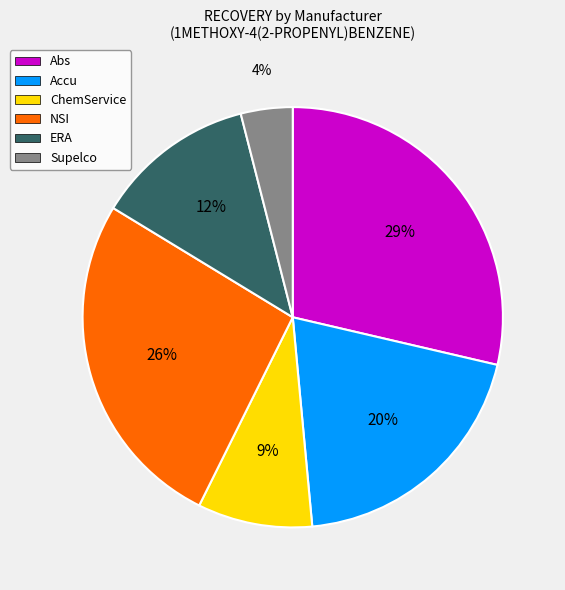

Is there any slice that represents more than half of the pie?

No